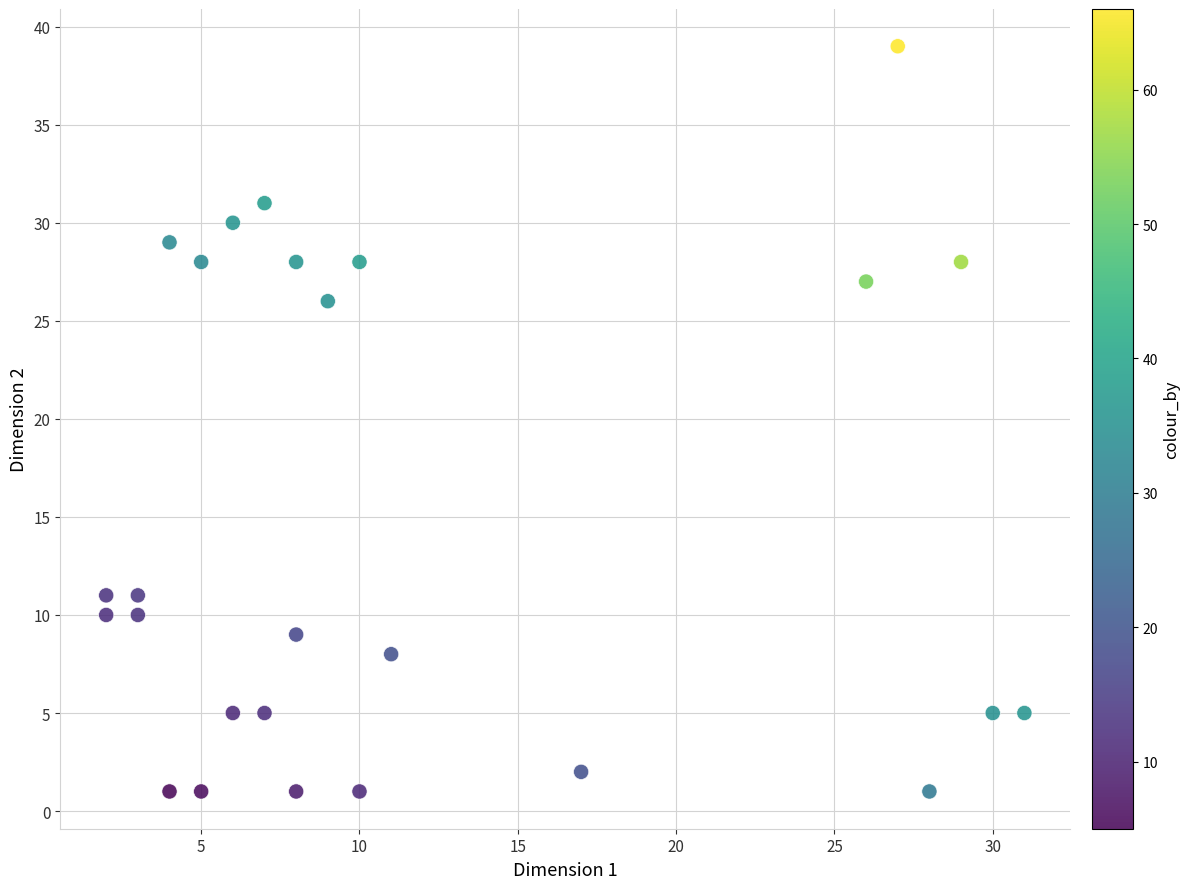

What Y value in the scatter plot is closest to 20?

26